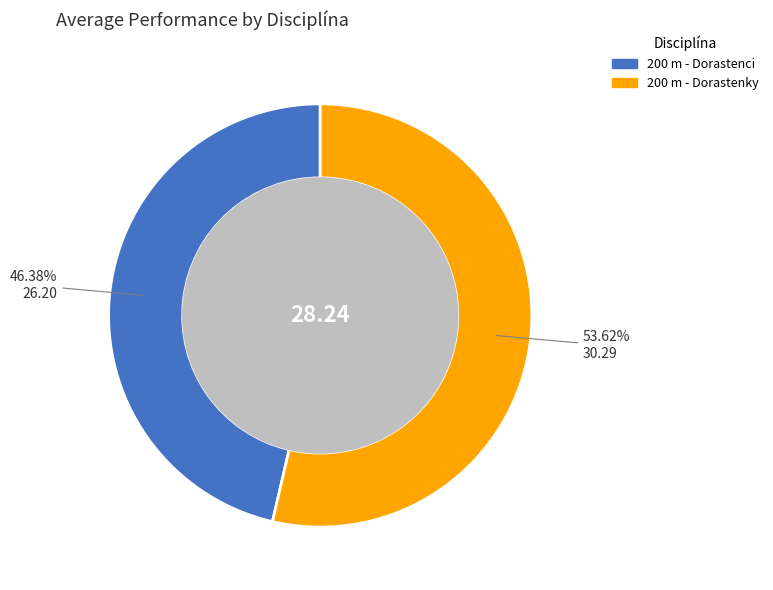

Combined, do 200 m - Dorastenci and 200 m - Dorastenky account for over 50%?

Yes